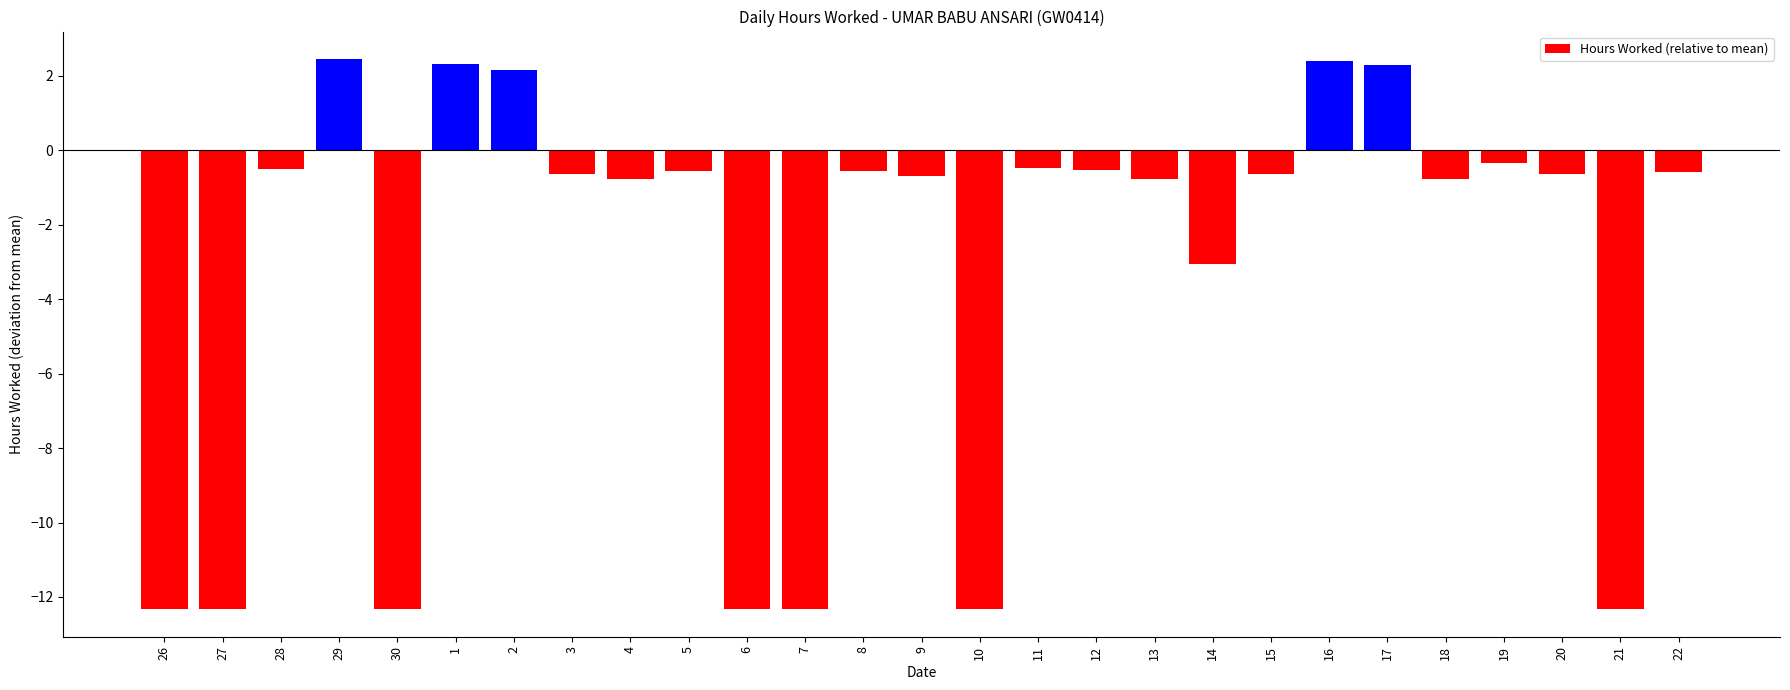

What is the value of the 19th bar from the left?

-3.0